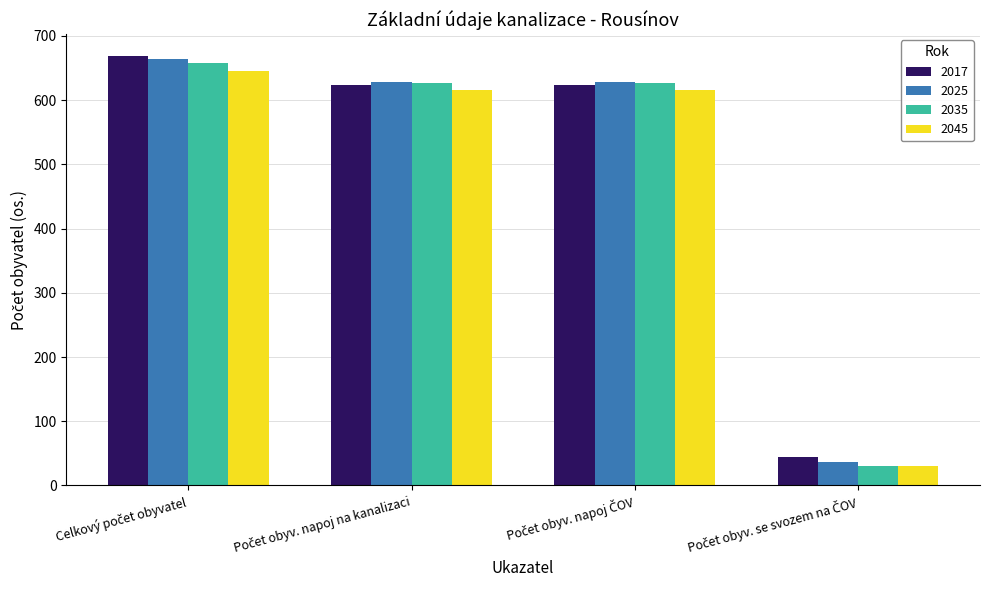

Which series has the largest range (max minus min)?

2025